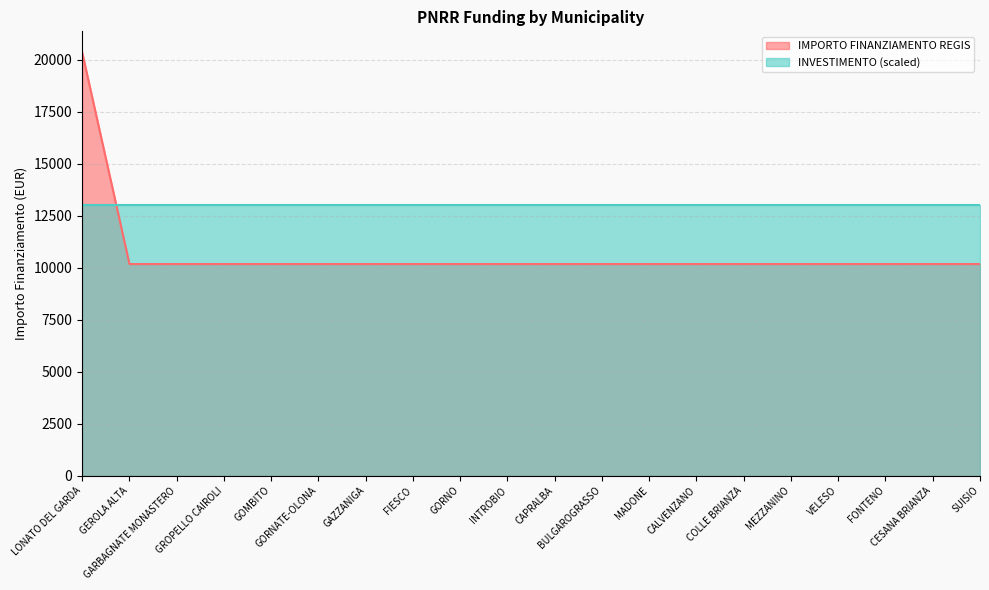

List the labels in order of value, largest first.

LONATO DEL GARDA, GEROLA ALTA, GARBAGNATE MONASTERO, GROPELLO CAIROLI, GOMBITO, GORNATE-OLONA, GAZZANIGA, FIESCO, GORNO, INTROBIO, CAPRALBA, BULGAROGRASSO, MADONE, CALVENZANO, COLLE BRIANZA, MEZZANINO, VELESO, FONTENO, CESANA BRIANZA, SUISIO